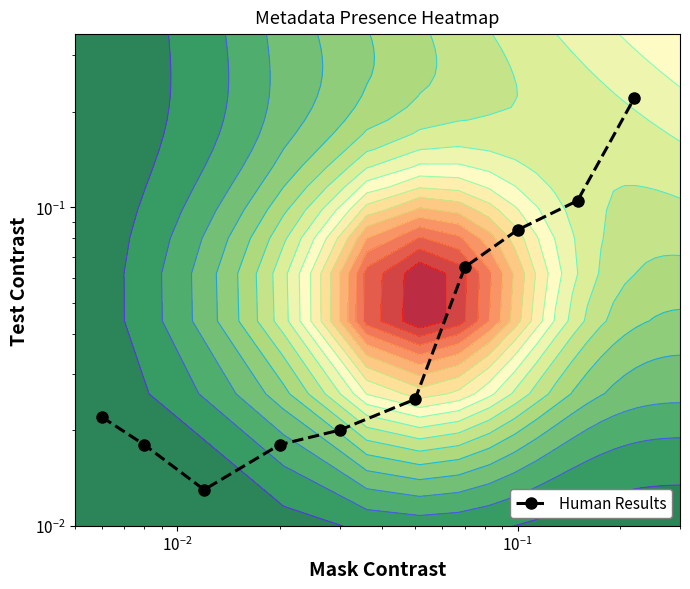

What is the difference between the maximum and second lowest values?

0.2